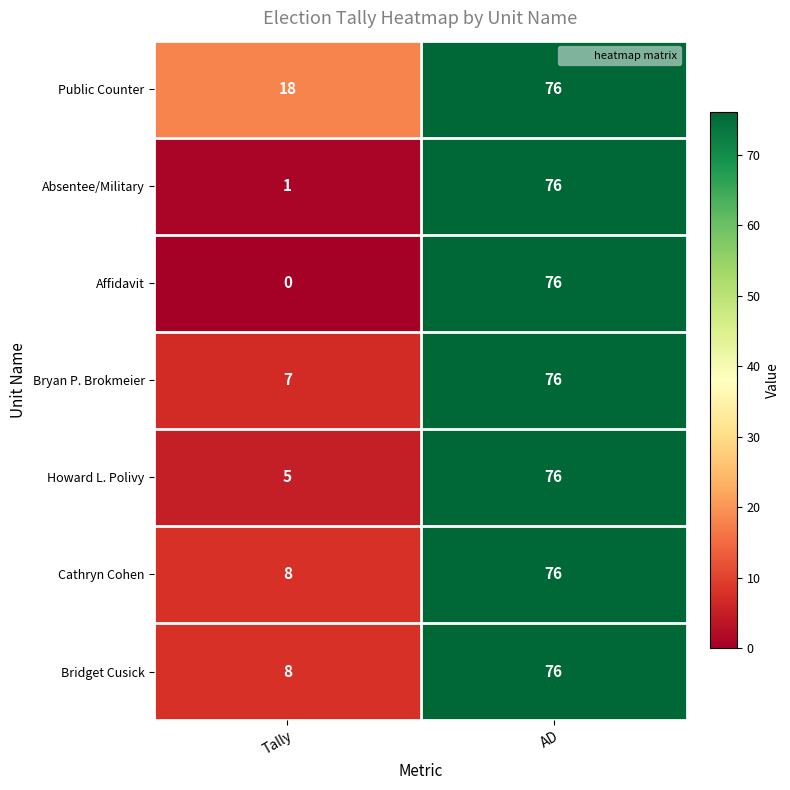

List the labels in order of Howard L. Polivy value, smallest first.

Tally, AD